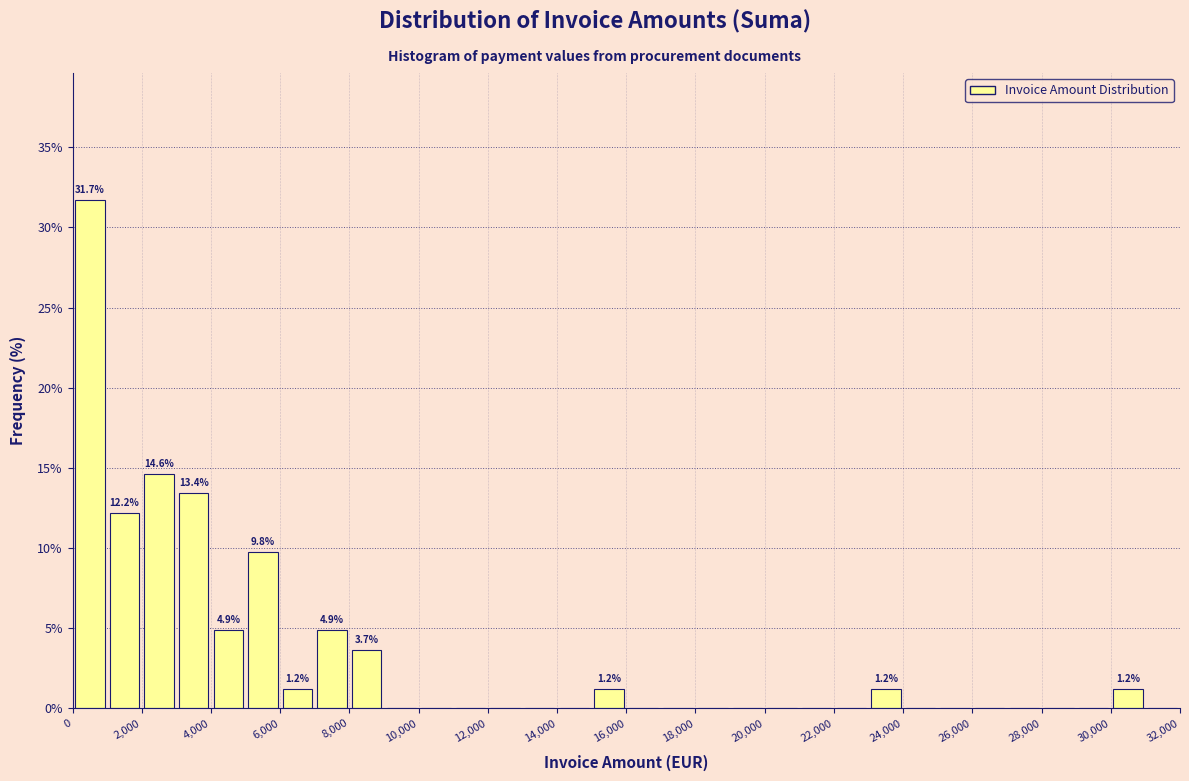

Over which range of the x-axis is the bar tallest?

0 to 1000